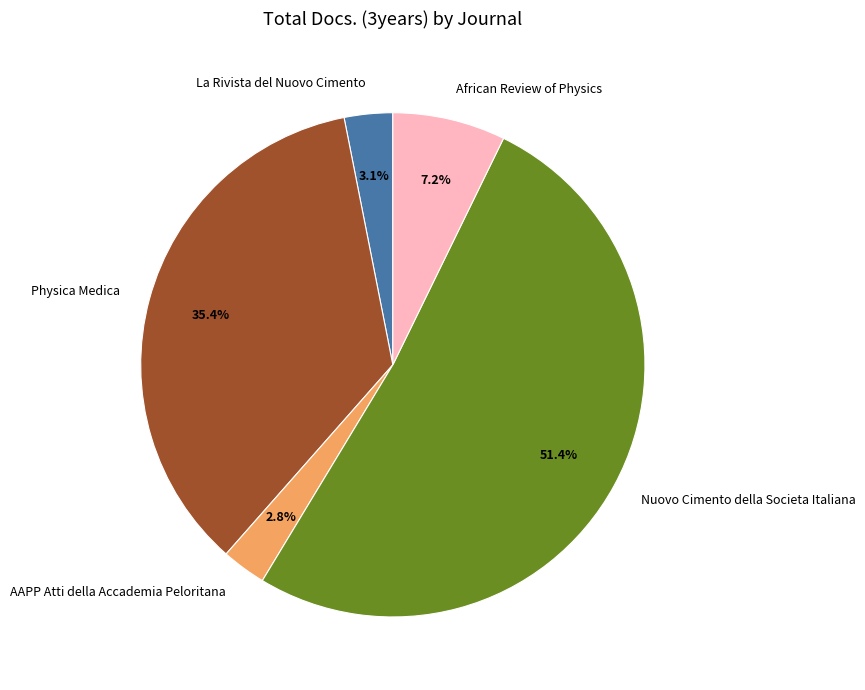

Which category has the biggest portion of the pie?

Nuovo Cimento della Societa Italiana